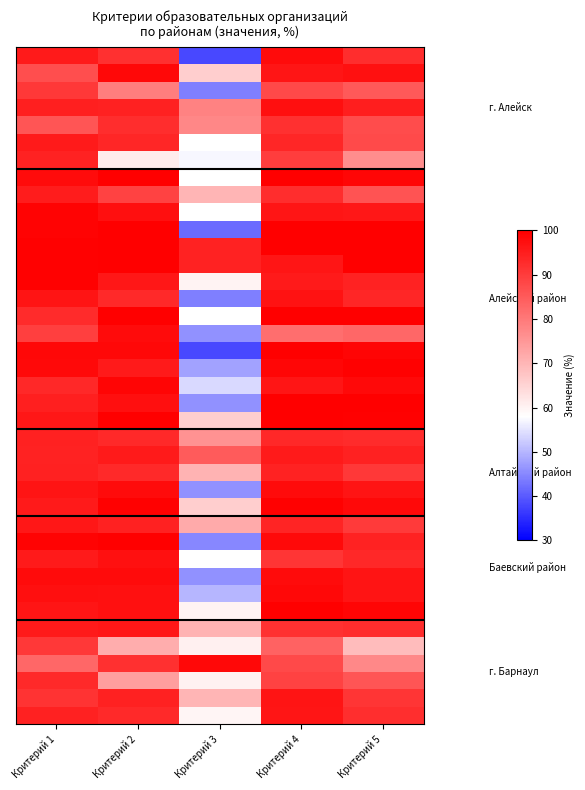

At how many categories does at least one series exceed 68?

5